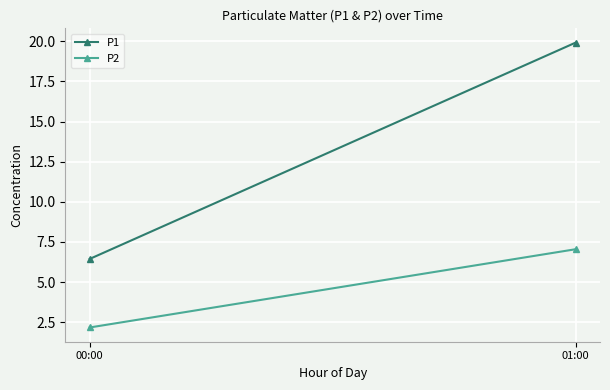

What is the value of the P1 point at the 1st from the left?

6.4